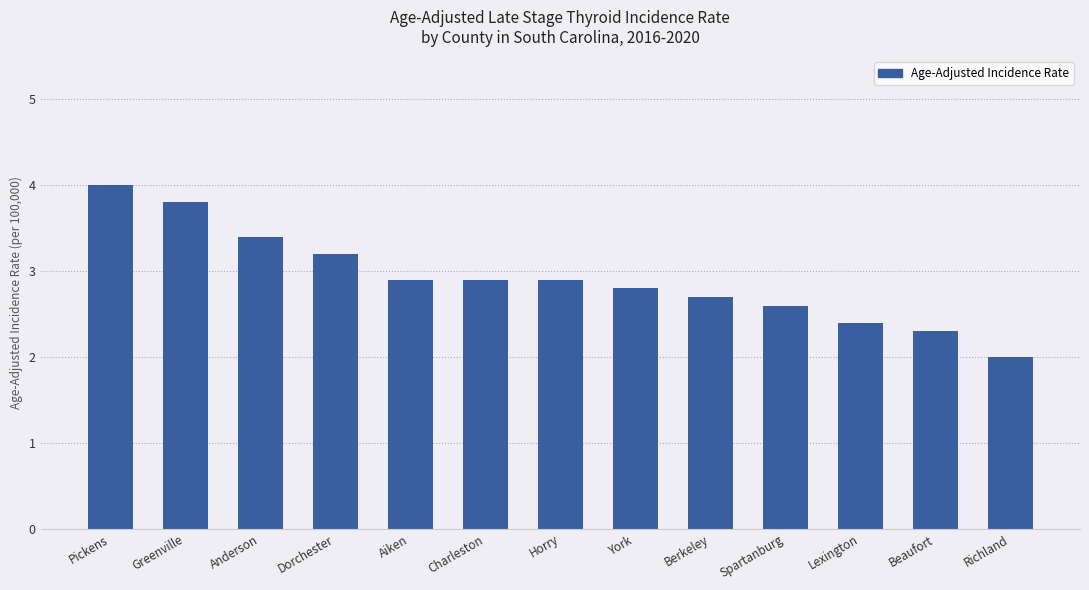

Does the chart contain any negative values?

No